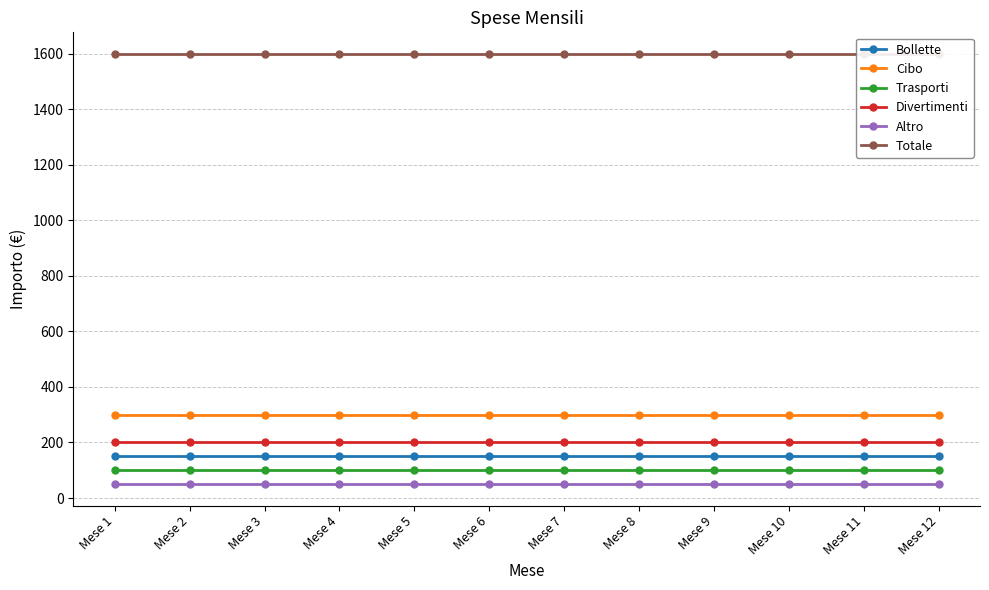

What are all the series names shown in the legend?

Bollette, Cibo, Trasporti, Divertimenti, Altro, Totale